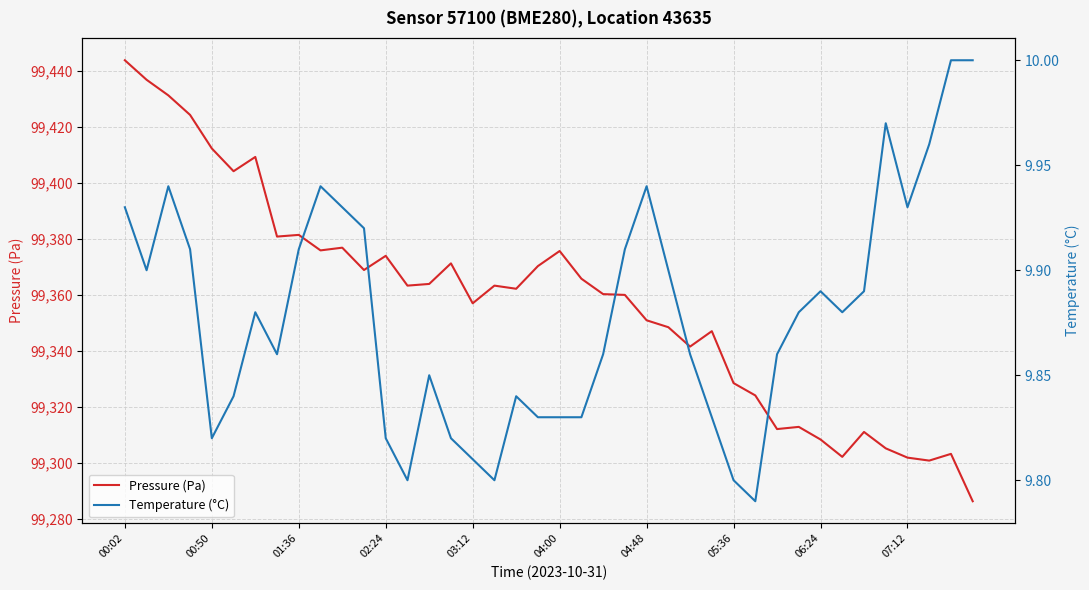

What is the minimum value shown in the chart?

9.8